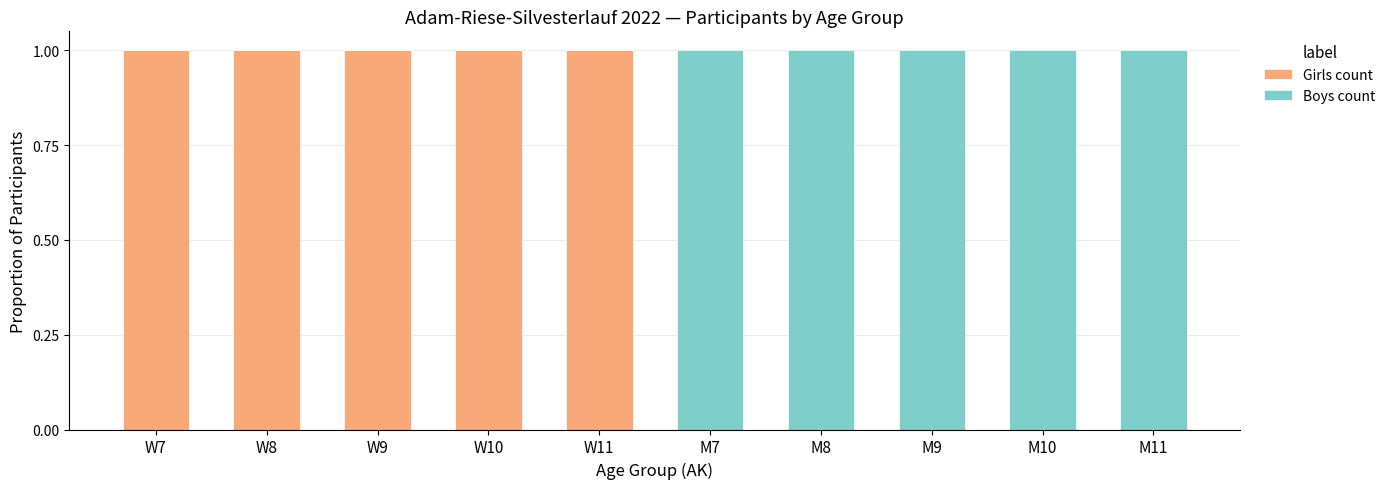

The Girls count series shows 1 at M7. True or false?

False